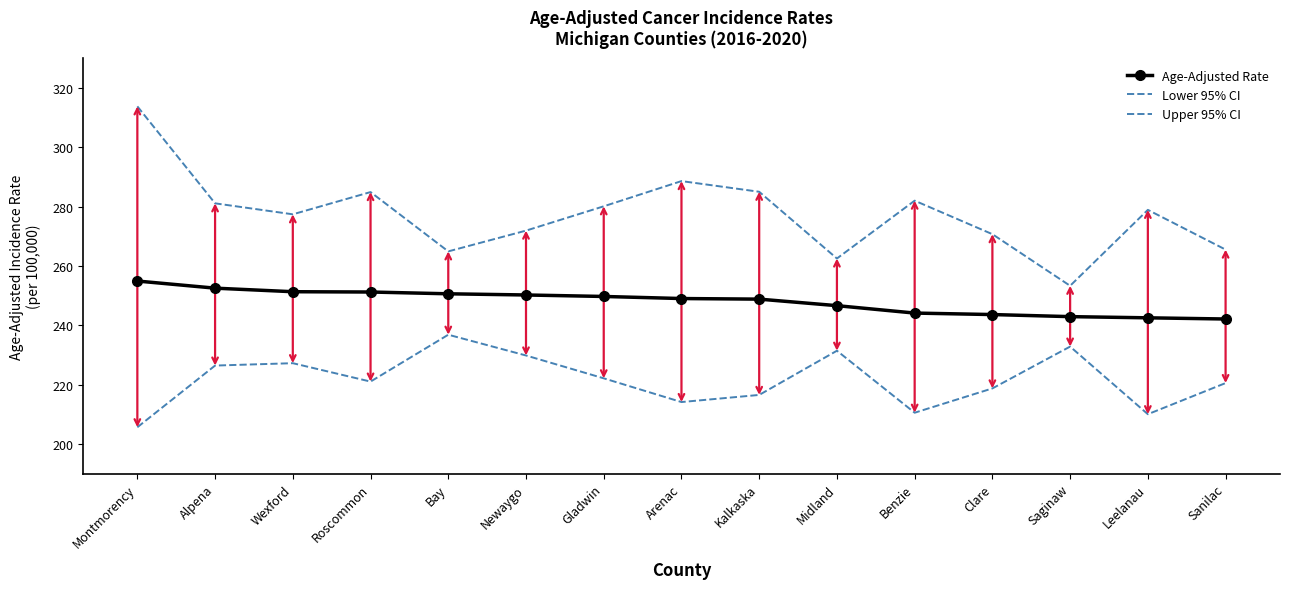

True or false: Upper 95% CI and Age-Adjusted Rate cross at least once.

False